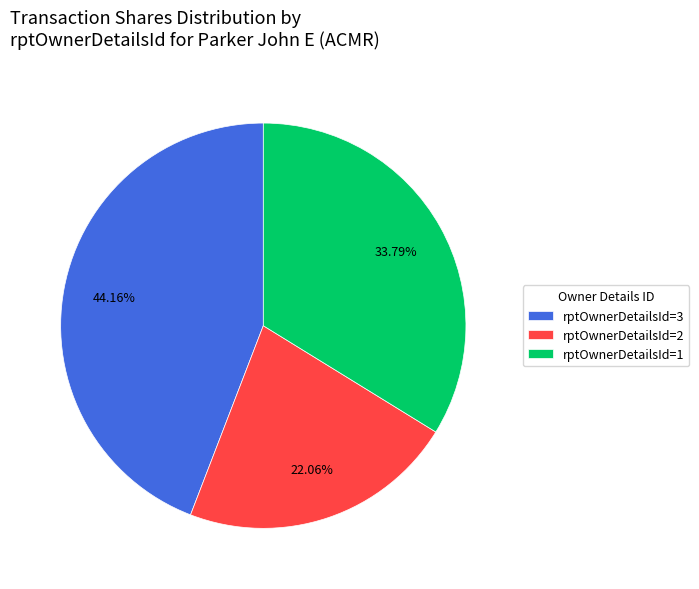

Is there a majority slice in this chart?

No